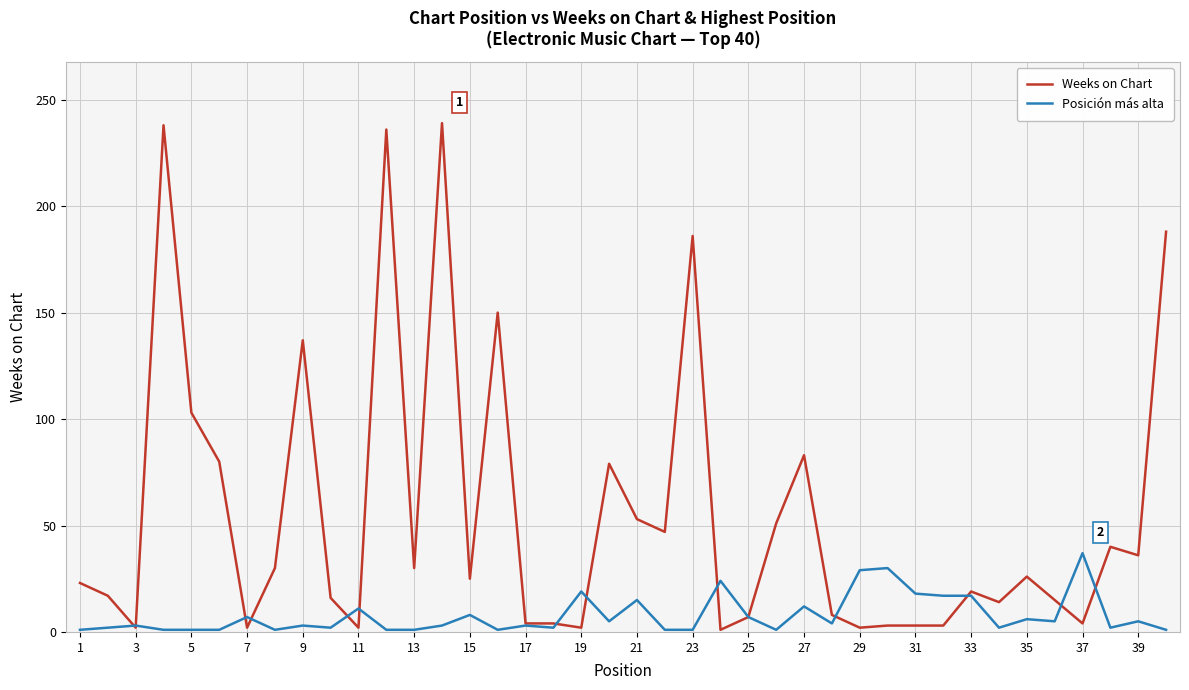

List the series in order of their overall mean, highest first.

Weeks on Chart, Posición más alta